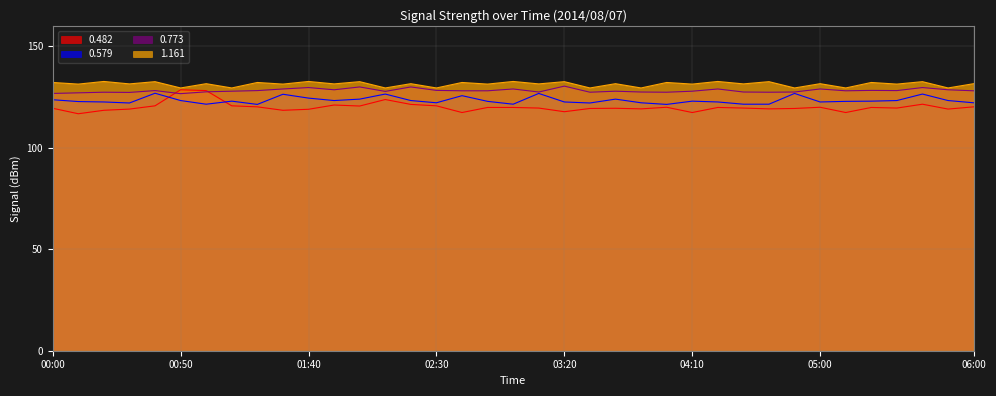

Is the value of 1.161 at 01:00 greater than the value of 0.579 at 00:30?

Yes